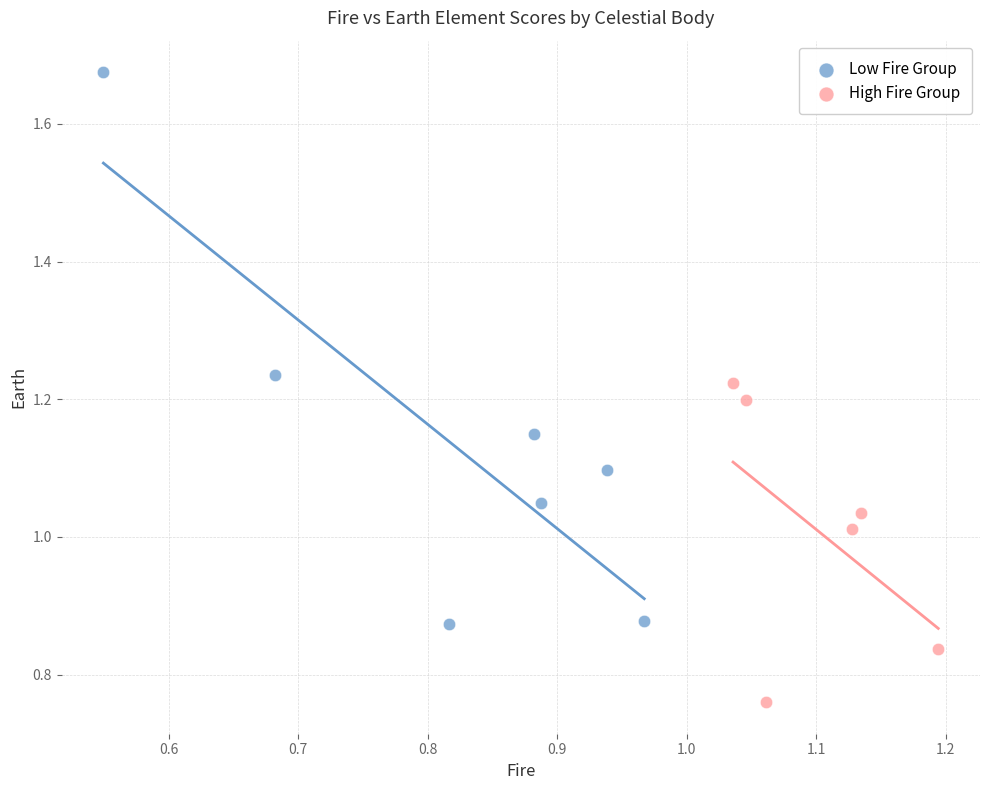

Which series contains the highest Y value?

Low Fire Group